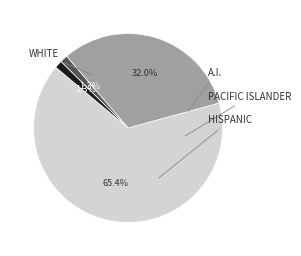

Is there a majority slice in this chart?

Yes